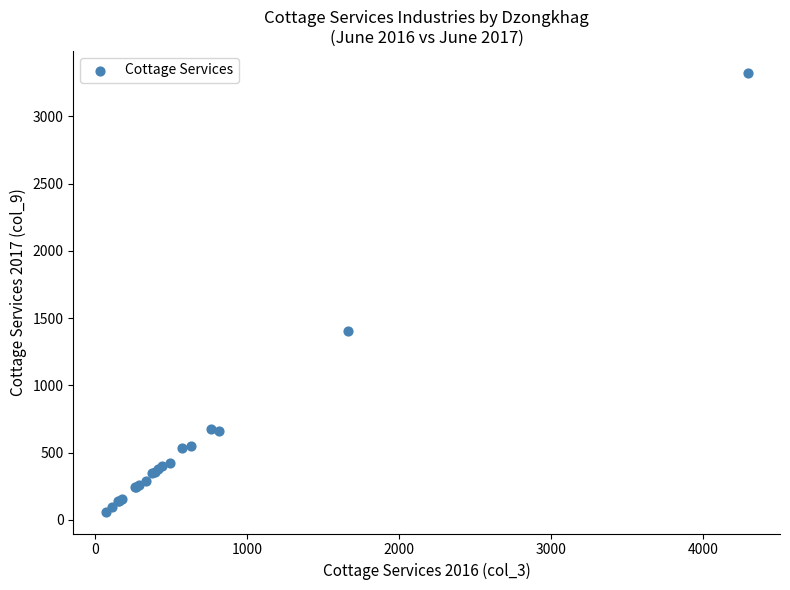

What Y value in the scatter plot is closest to 1692?

1405